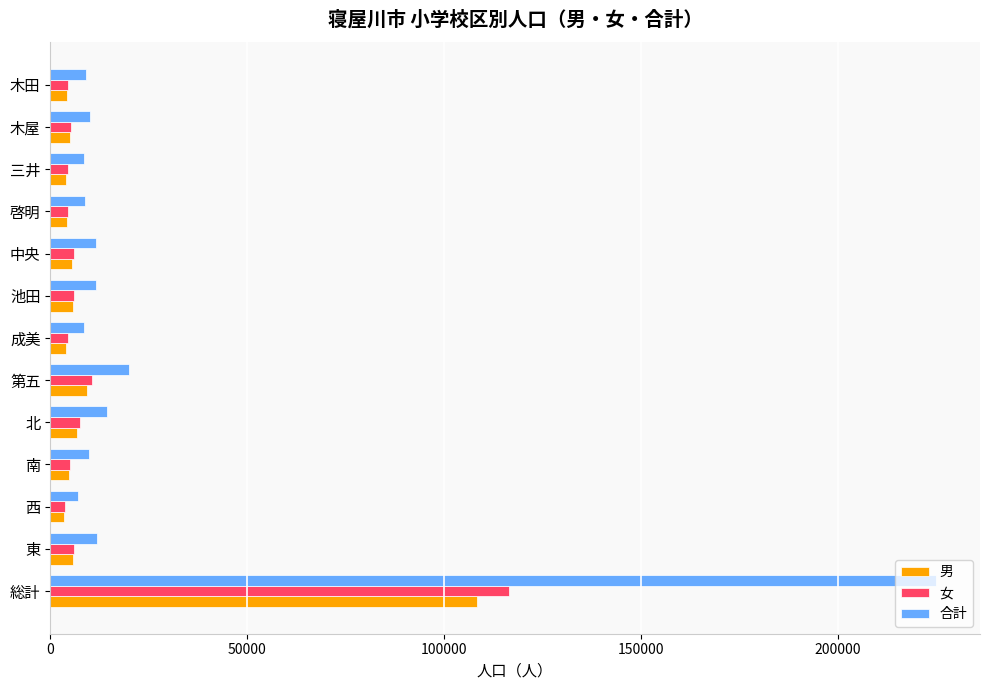

How many series are shown in this chart?

3